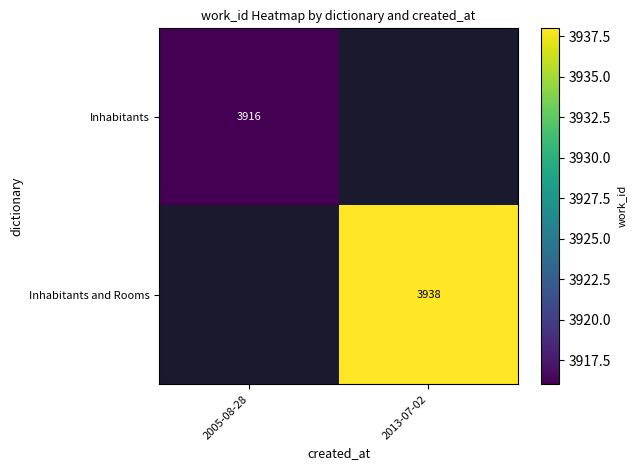

Is the value of Inhabitants and Rooms at 2013-07-02 greater than the value of Inhabitants at 2005-08-28?

Yes